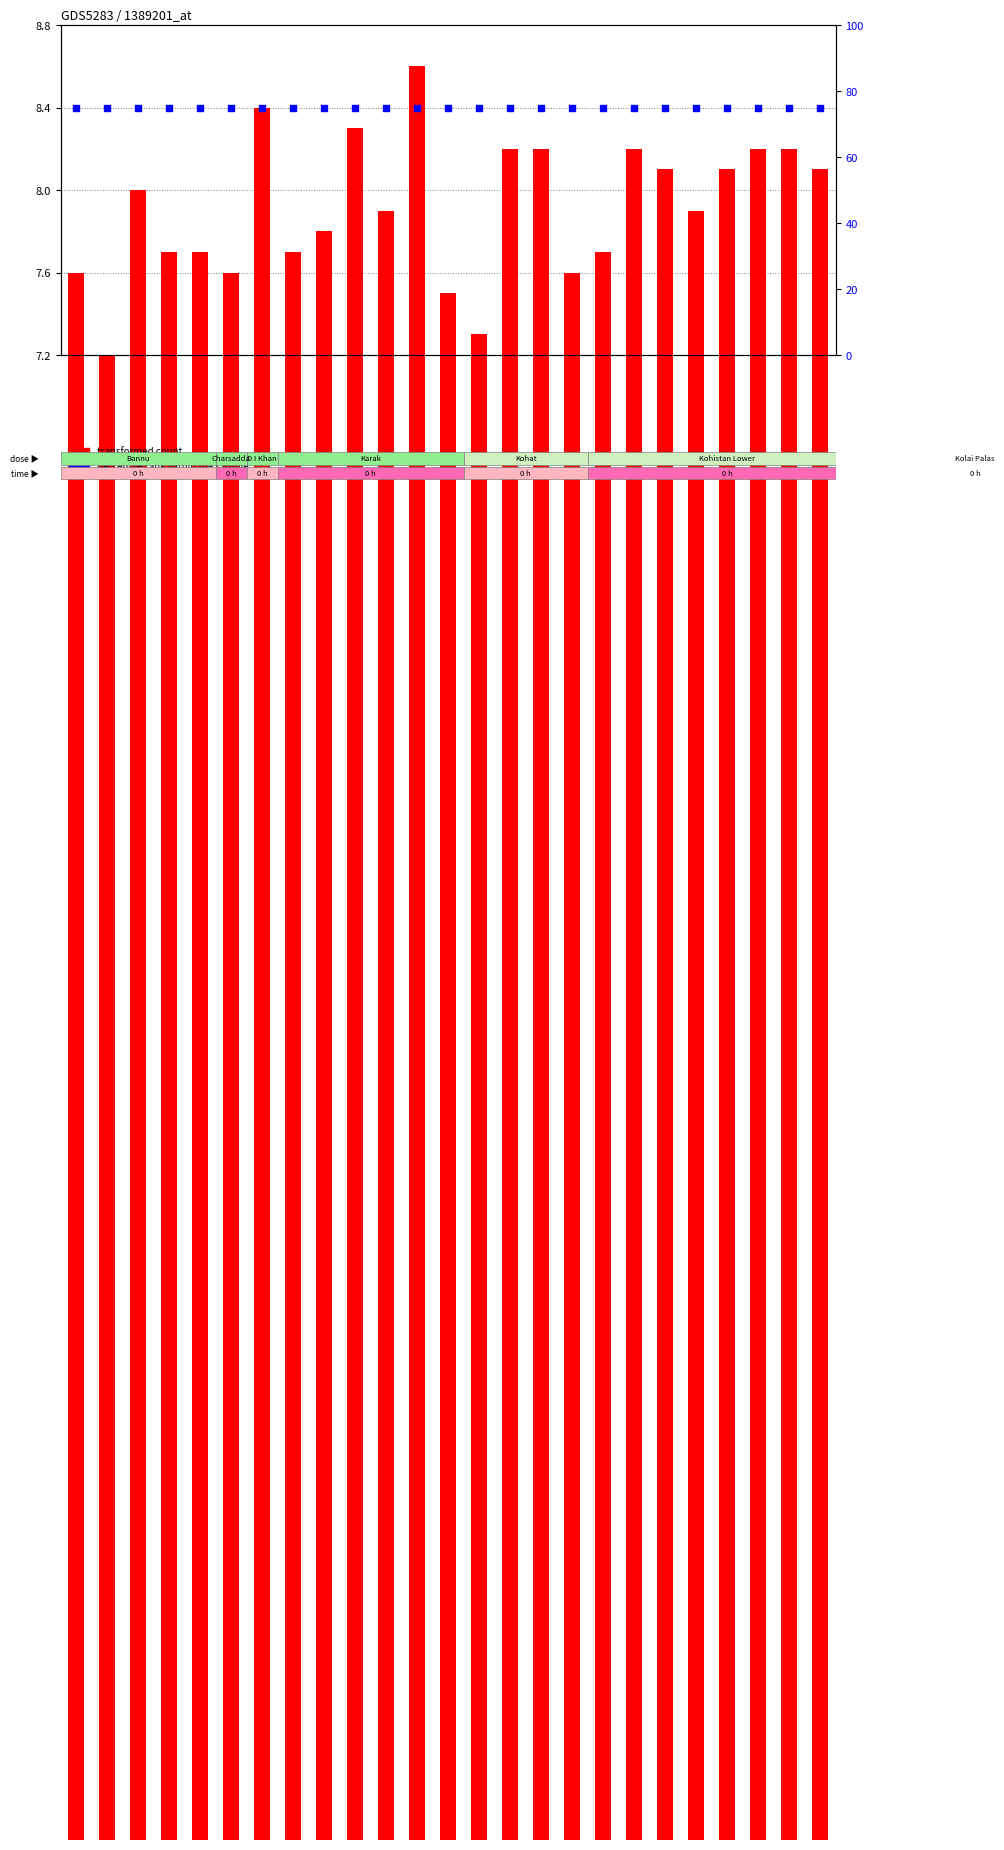

Which series has the largest Y range (max minus min)?

transformed count